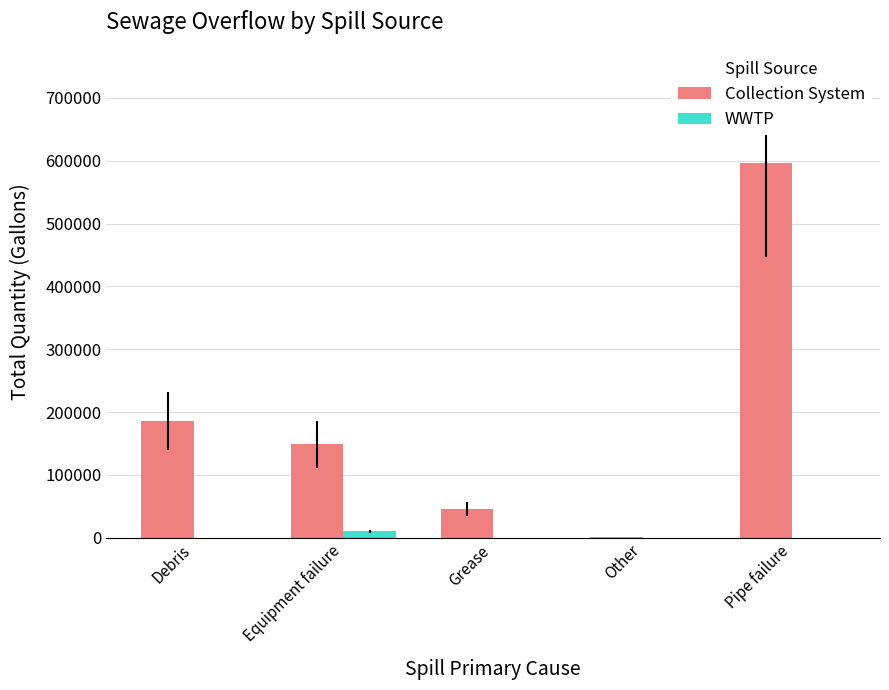

Between Equipment failure and Other, which series saw the biggest shift?

Collection System